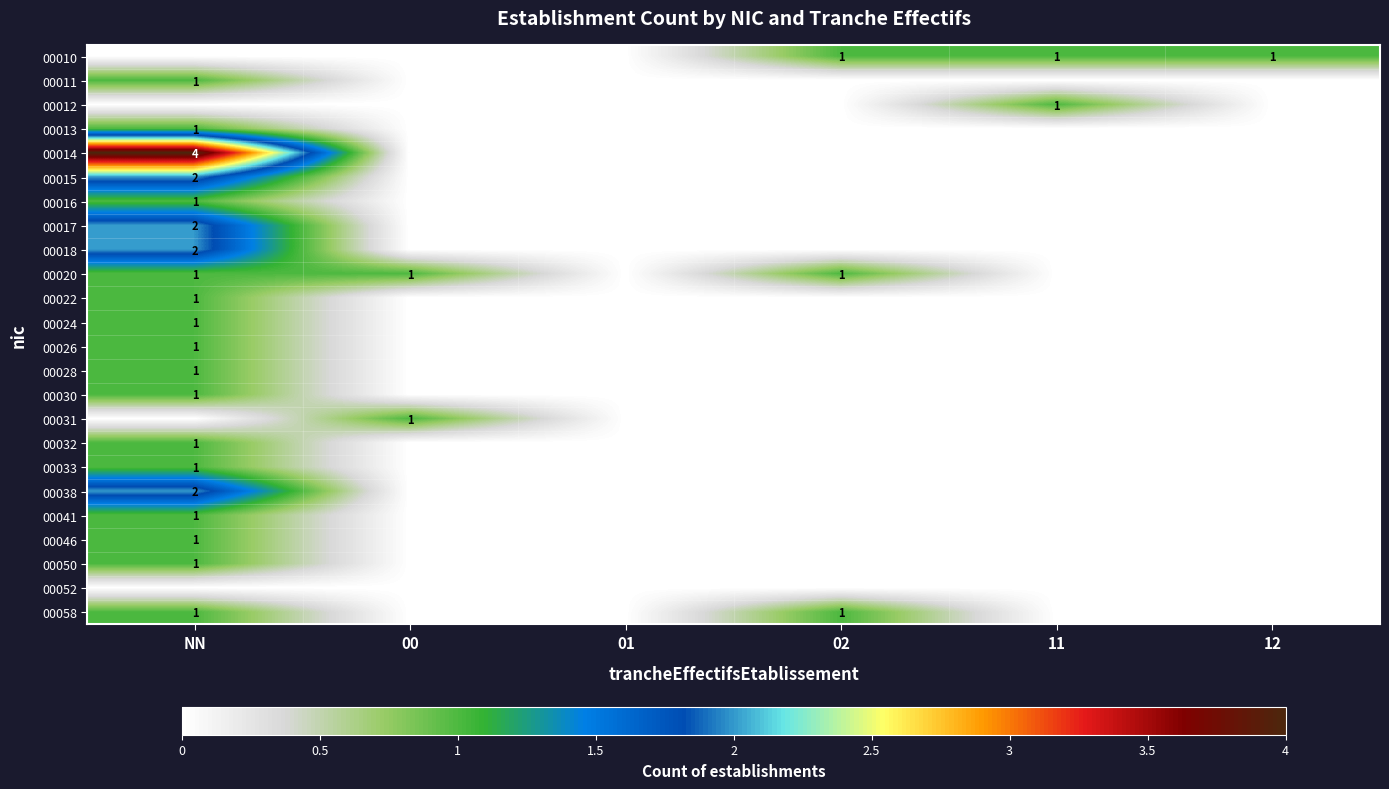

Is it true that 00012 equals 1 at 01?

False